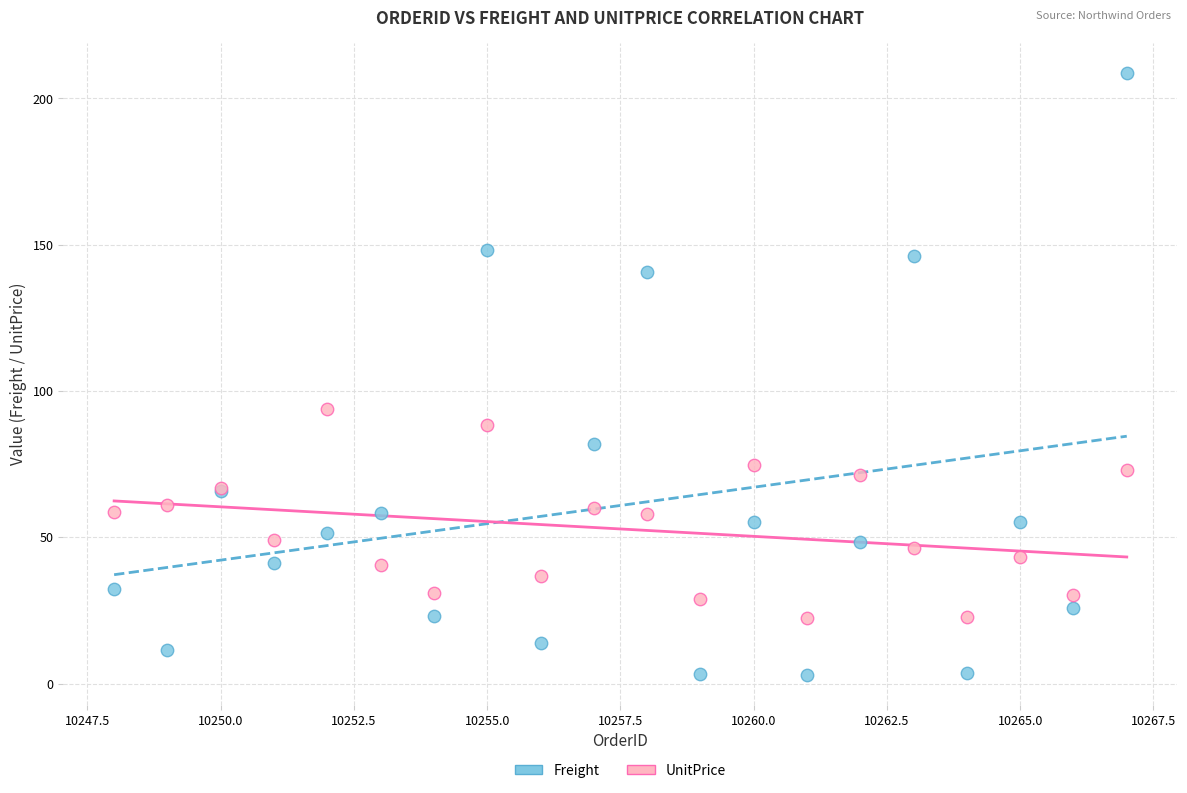

What are all the series names shown in the legend?

Freight, UnitPrice